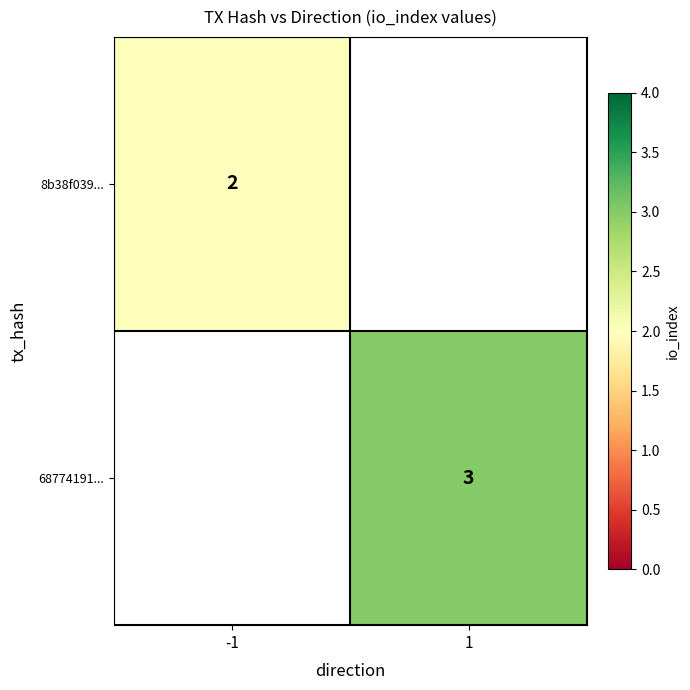

The value of 68774191... at 1 is 3. True or false?

True